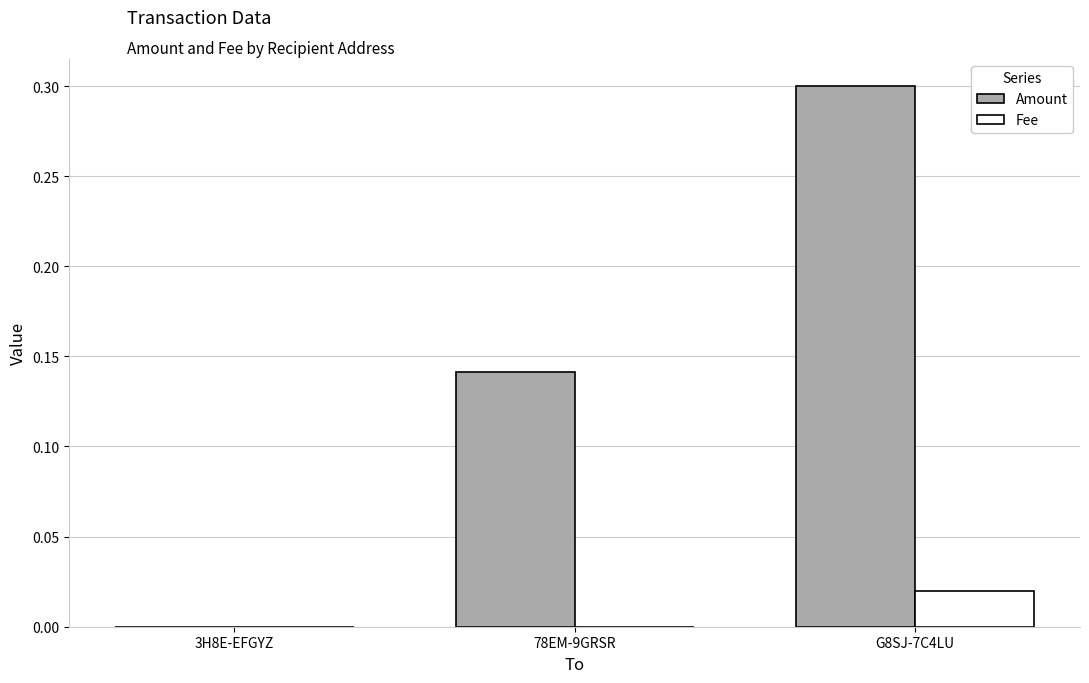

Which category has the highest value in the Fee series?

G8SJ-7C4LU